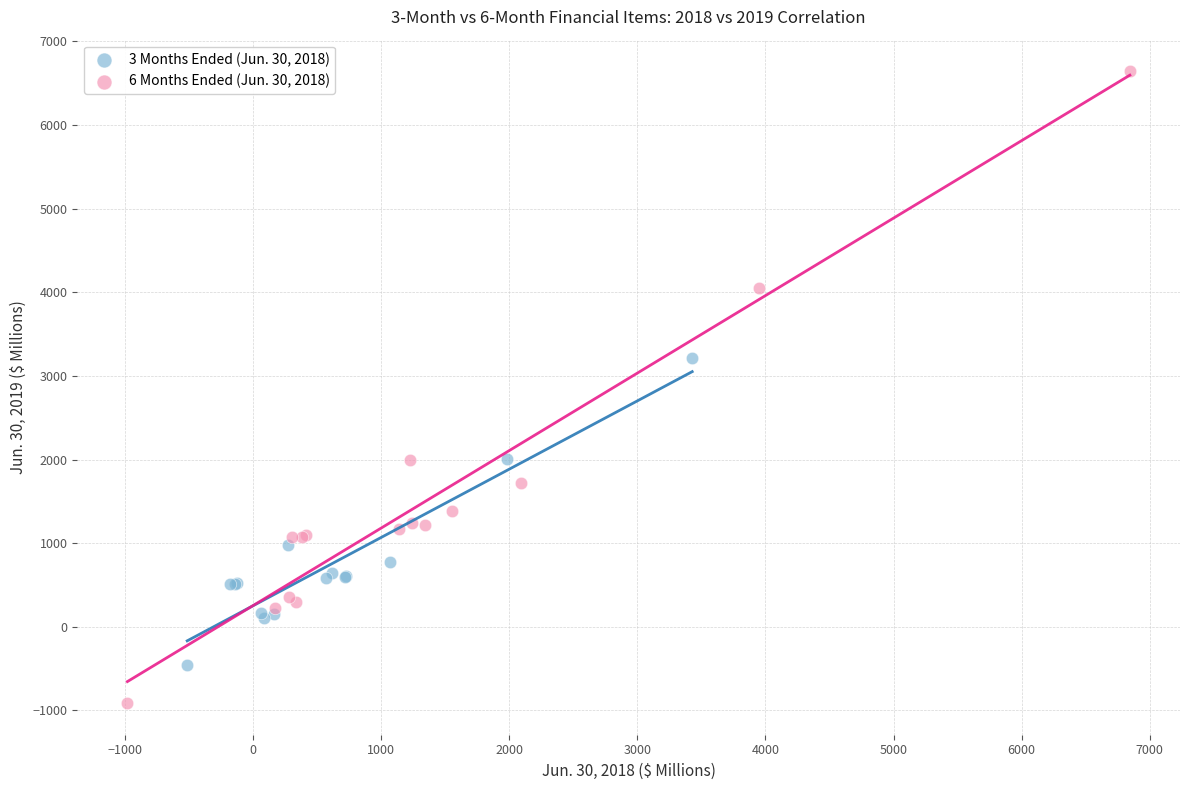

Which series reaches the minimum Y coordinate?

6 Months Ended (Jun. 30, 2018)